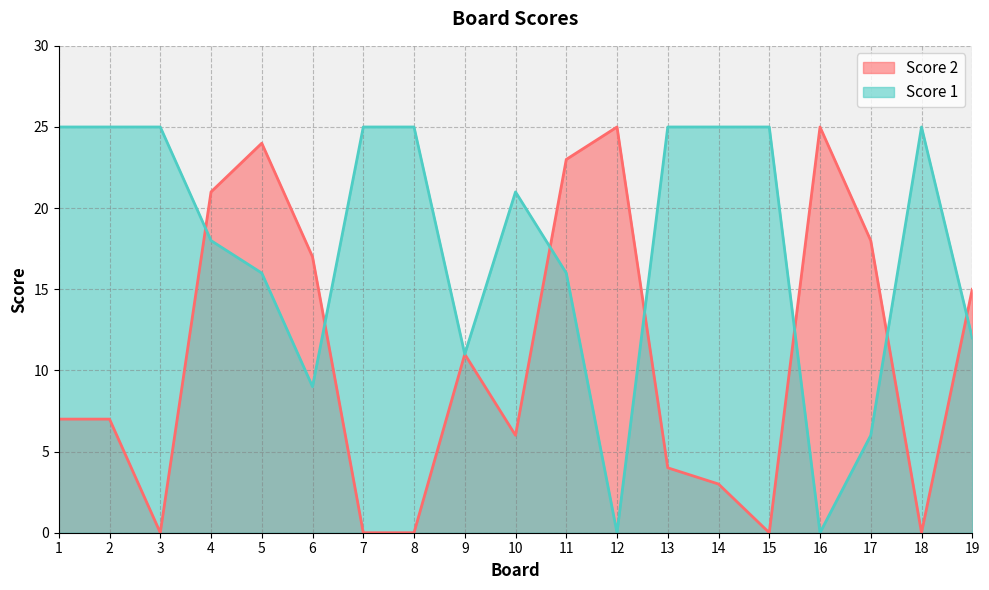

What is the total value across all series at 8?

25